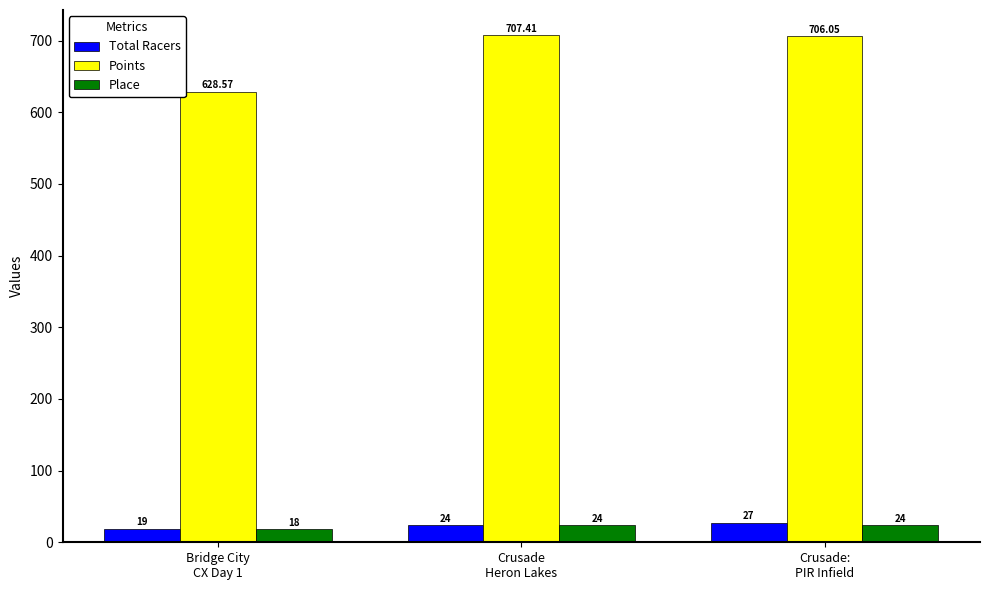

What value does the Points series have at Crusade
Heron Lakes?

707.4